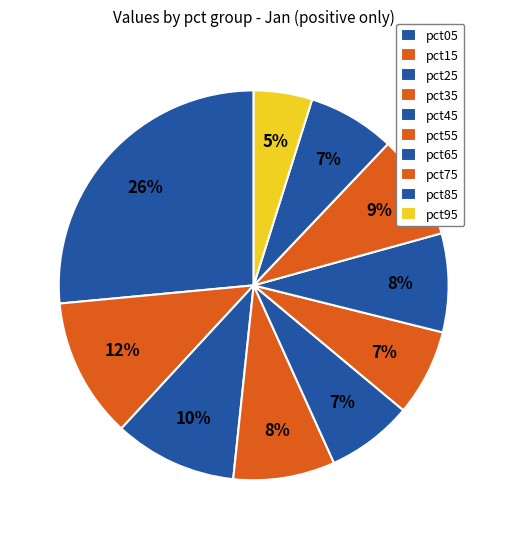

How many slices are in this pie chart?

10